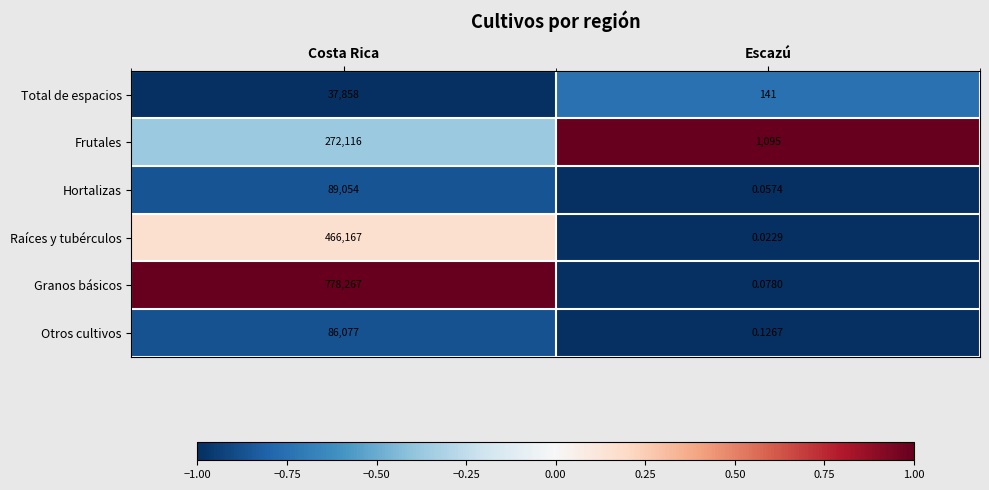

At which category is the sum across all series the highest?

Costa Rica